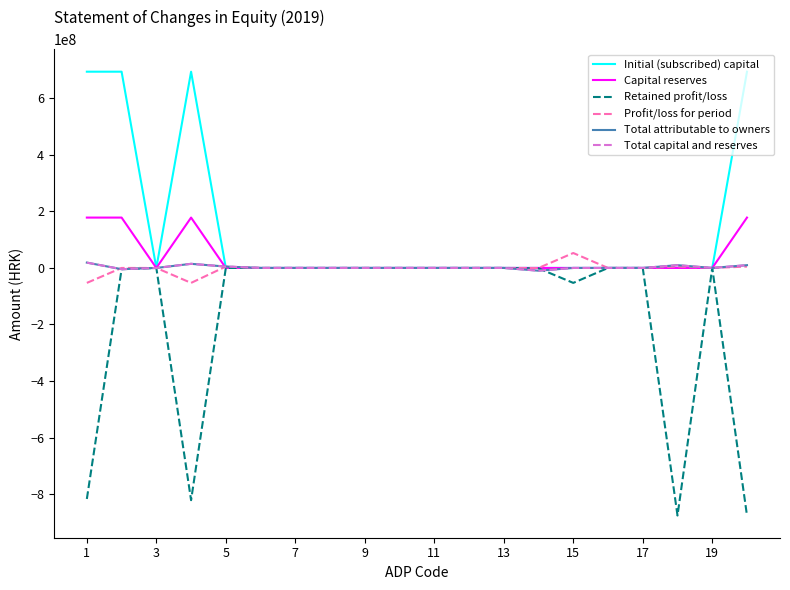

How many times do Total capital and reserves and Capital reserves cross each other?

1